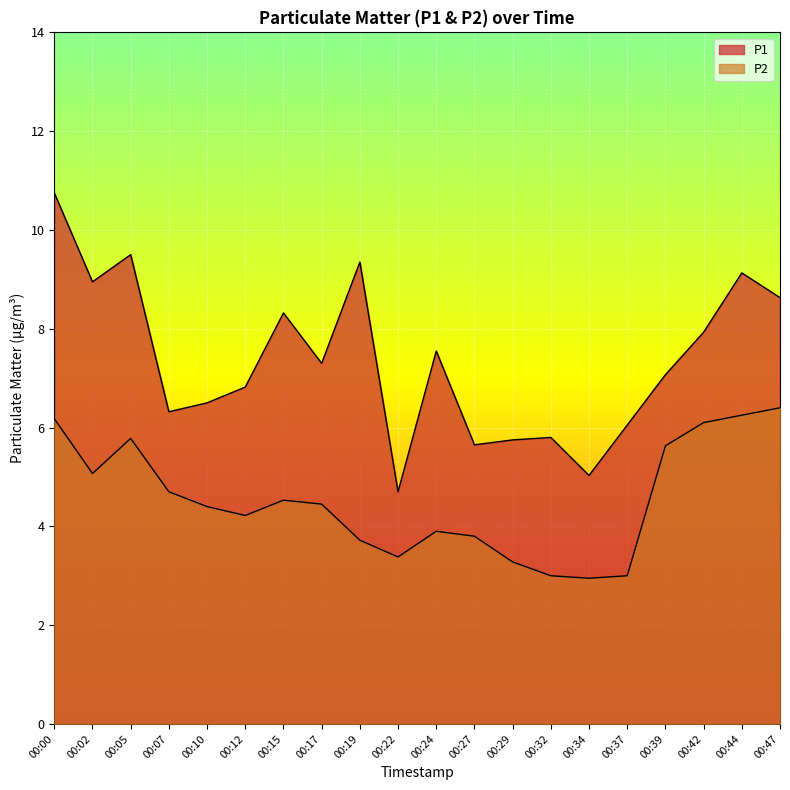

Reading left to right, extract all data points from this chart.

P1: 10.8	8.9	9.5	6.3	6.5	6.8	8.3	7.3	9.3	4.7	7.5	5.7	5.8	5.8	5.0	6.0	7.1	7.9	9.1	8.6
P2: 6.2	5.1	5.8	4.7	4.4	4.2	4.5	4.5	3.7	3.4	3.9	3.8	3.3	3.0	3.0	3.0	5.6	6.1	6.2	6.4